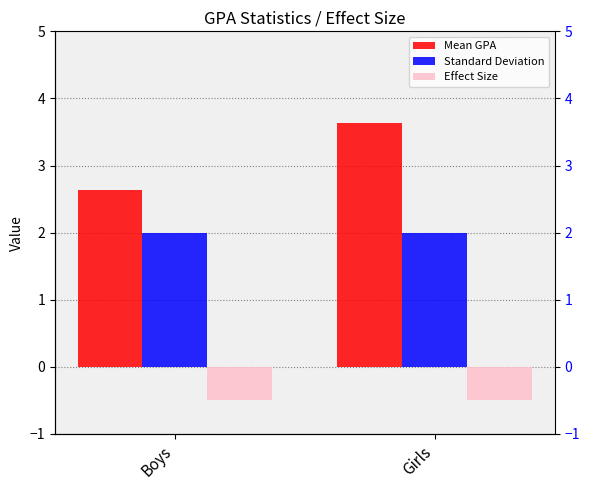

What are all the series names shown in the legend?

Mean GPA, Standard Deviation, Effect Size